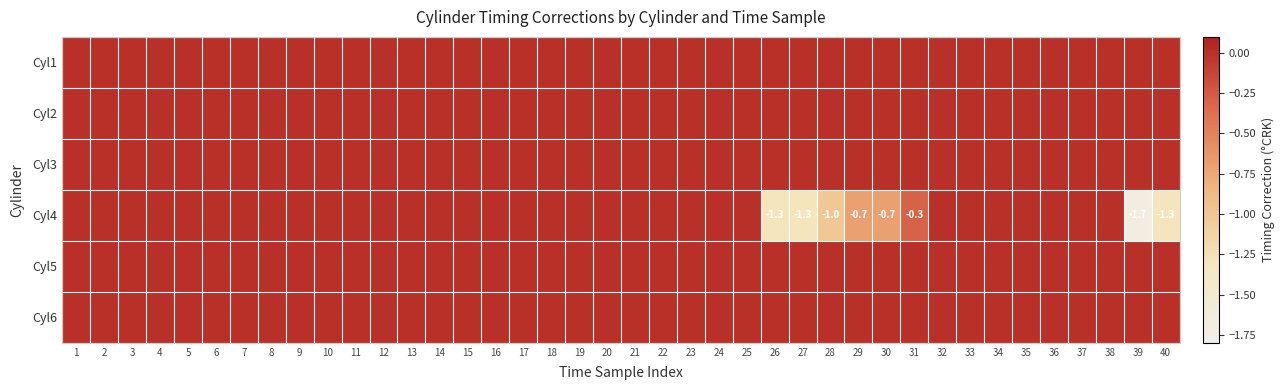

True or false: Cyl4 has a value of -0.3 at 31.

True